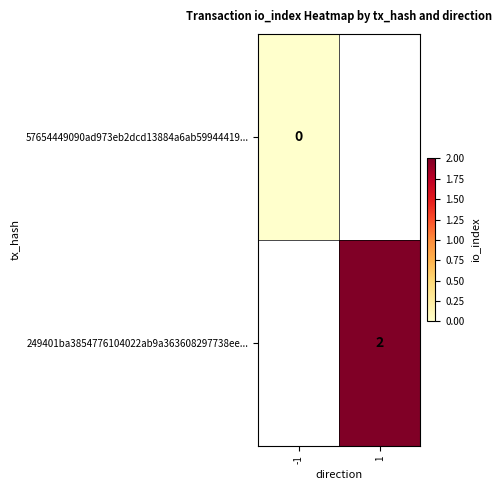

The 249401ba3854776104022ab9a363608297738ee... series shows 1 at 1. True or false?

False